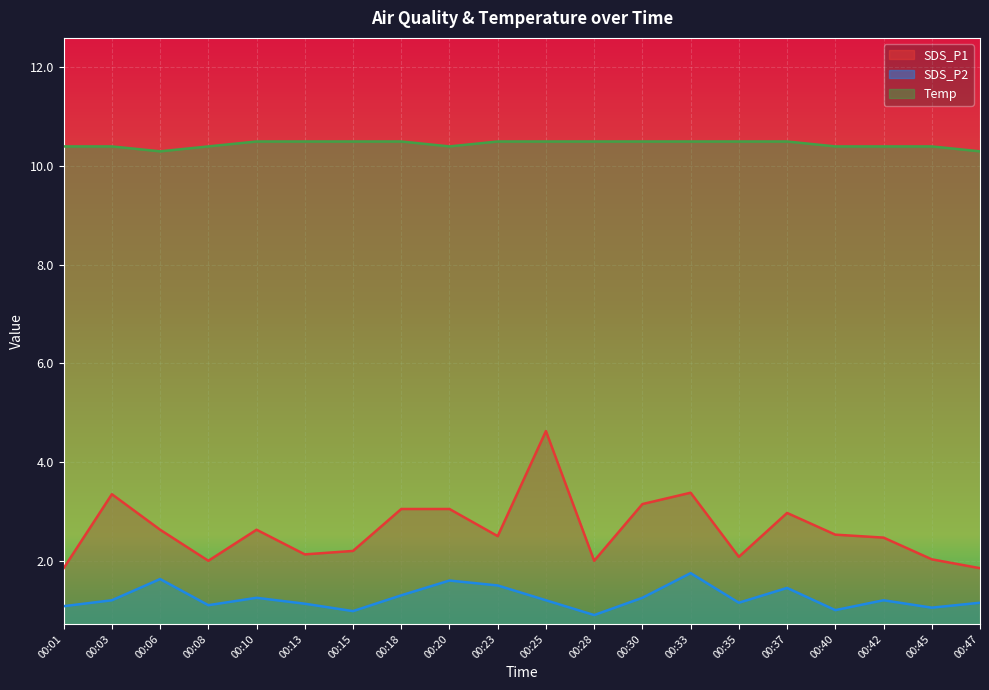

The value of SDS_P1 at 00:37 is 1.9. True or false?

False